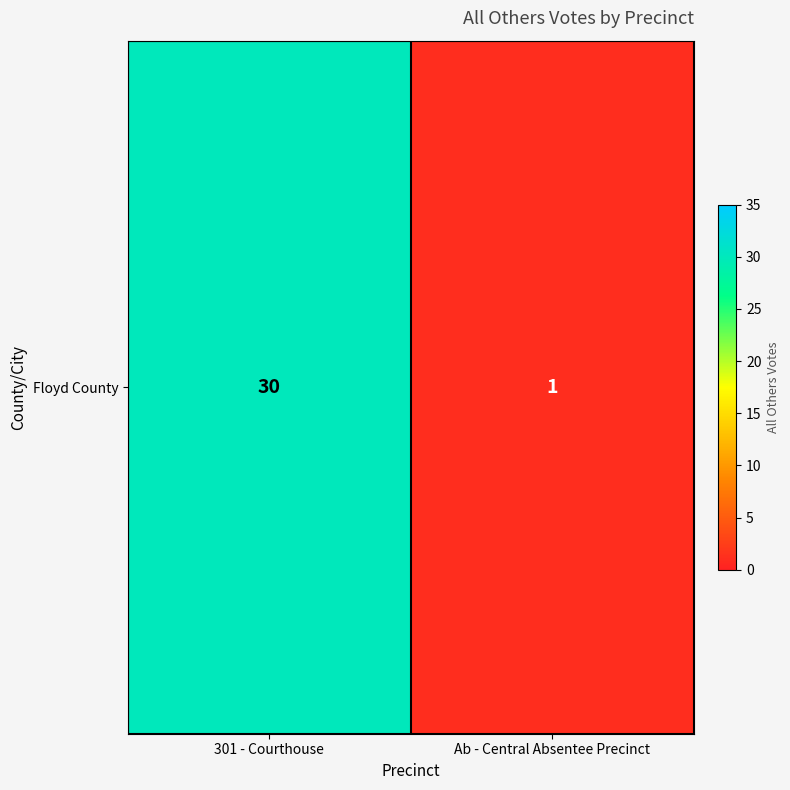

What is the difference between the maximum and minimum values?

29